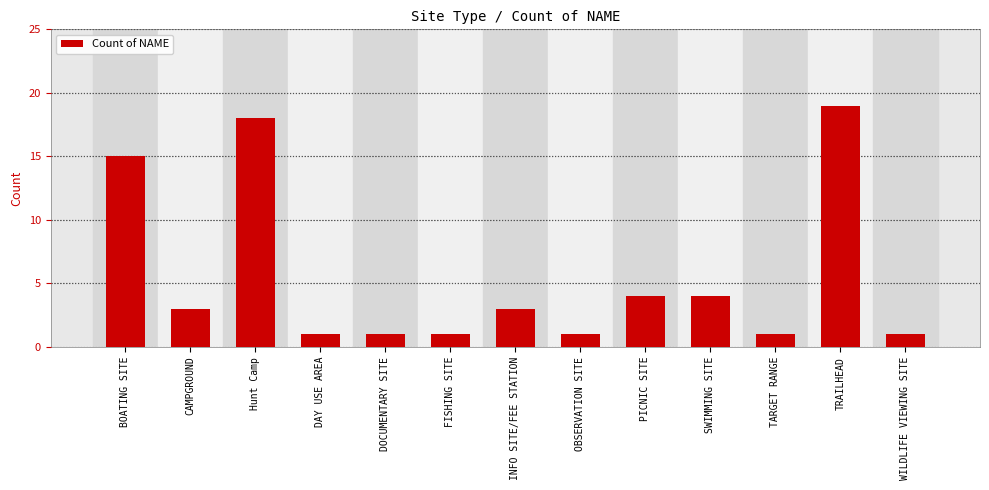

What is the approximate value at CAMPGROUND?

3